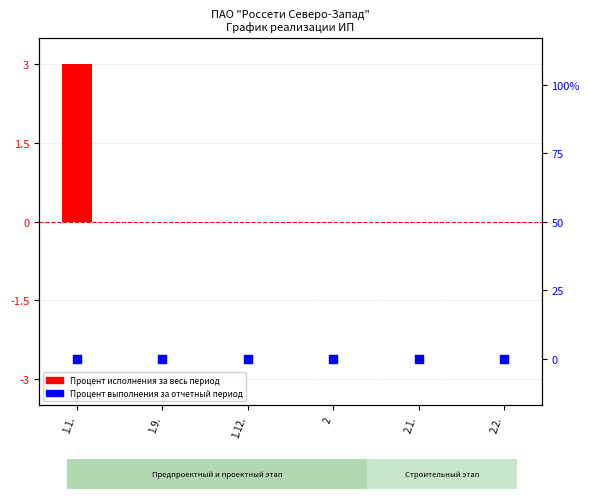

What is the total value across all series at 1.1.?

3